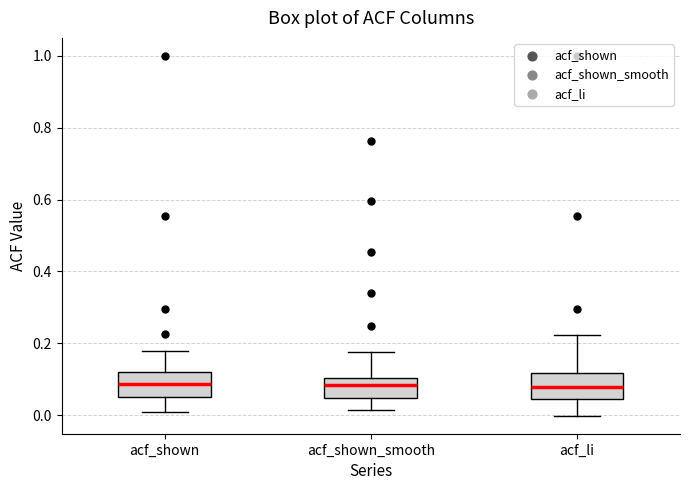

Reading left to right, read every box against the y-axis: the position of its median line, the range the box covers, and the ends of its whiskers. The values are not printed on the chart, so give them approximately, as read against the axis.

acf_shown: median 0.08, box 0.06 to 0.12, whiskers 0.00 to 0.18
acf_shown_smooth: median 0.08, box 0.04 to 0.10, whiskers 0.02 to 0.18
acf_li: median 0.08, box 0.04 to 0.12, whiskers 0.00 to 0.22